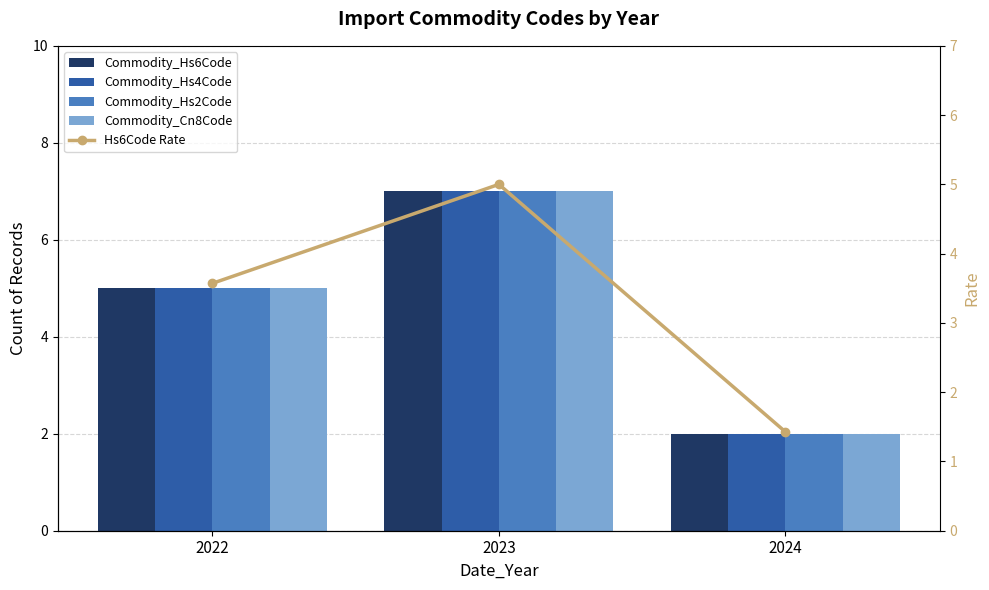

Reading left to right, what are all the values shown in this chart?

Commodity_Hs6Code: 5.0	7.0	2.0
Commodity_Hs4Code: 5.0	7.0	2.0
Commodity_Hs2Code: 5.0	7.0	2.0
Commodity_Cn8Code: 5.0	7.0	2.0
Hs6Code Rate: 3.6	5.0	1.4